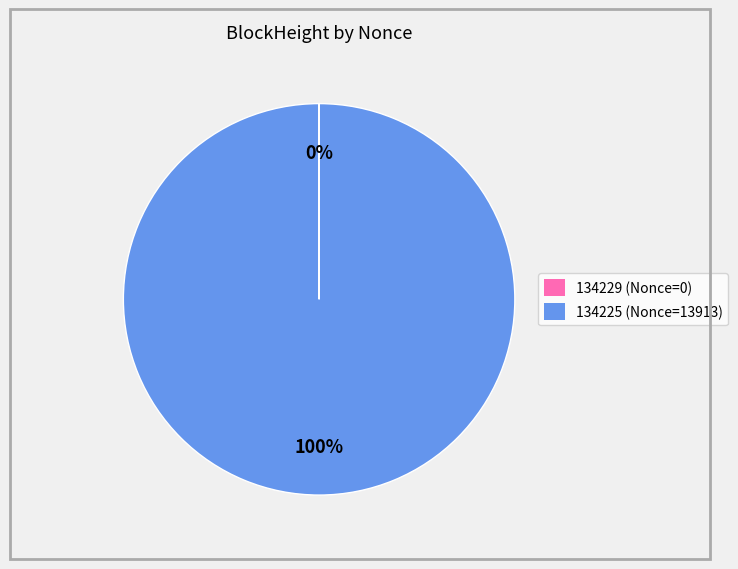

The 134225 slice represents 89% of the pie. True or false?

False